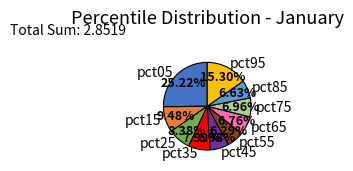

What is the largest slice in the pie chart?

pct05